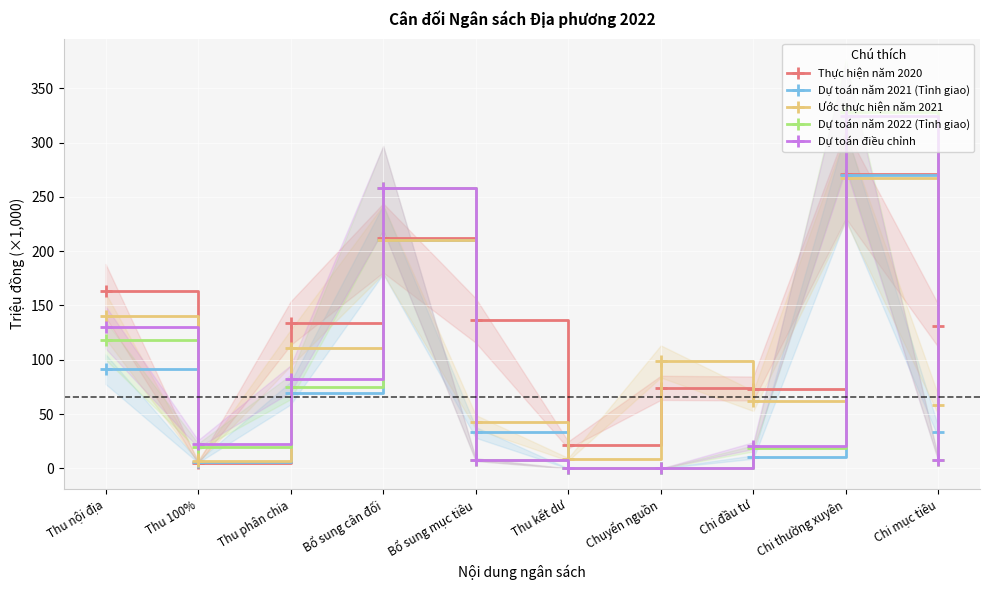

The Dự toán điều chỉnh series shows 129.8 at Thu nội địa. True or false?

True